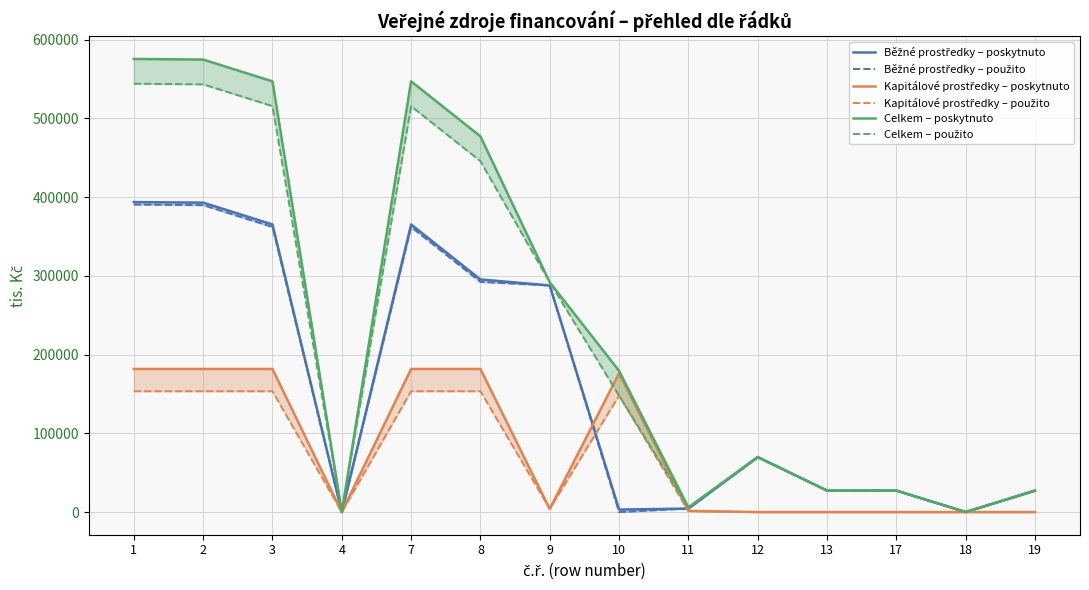

True or false: Běžné prostředky – poskytnuto and Běžné prostředky – použito cross at least once.

False